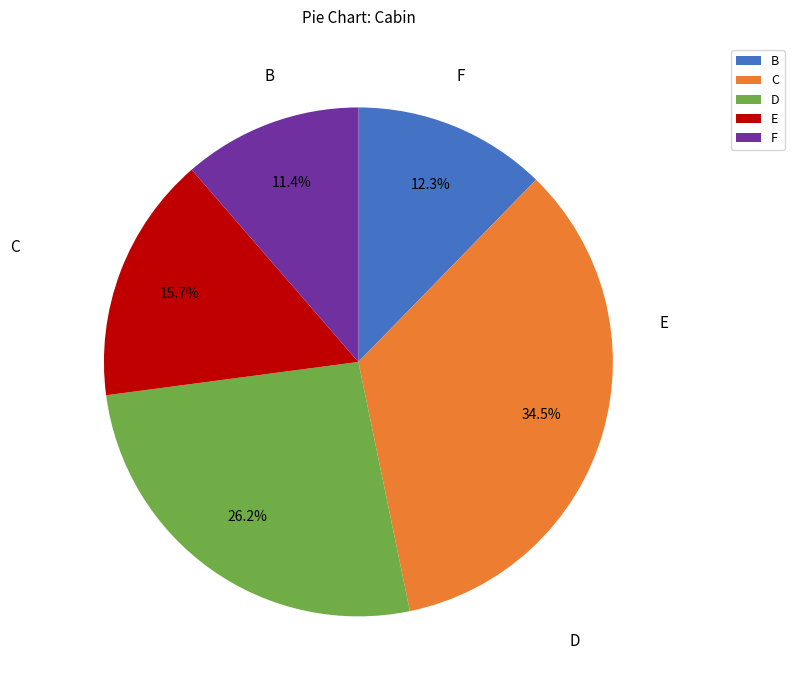

Rank the categories by value from highest to lowest.

C, D, E, B, F